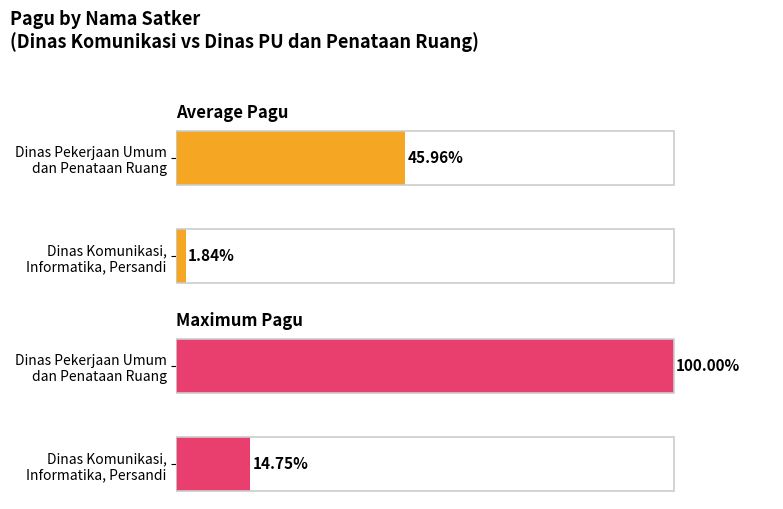

What is the lowest value of the Average Pagu series?

1.8